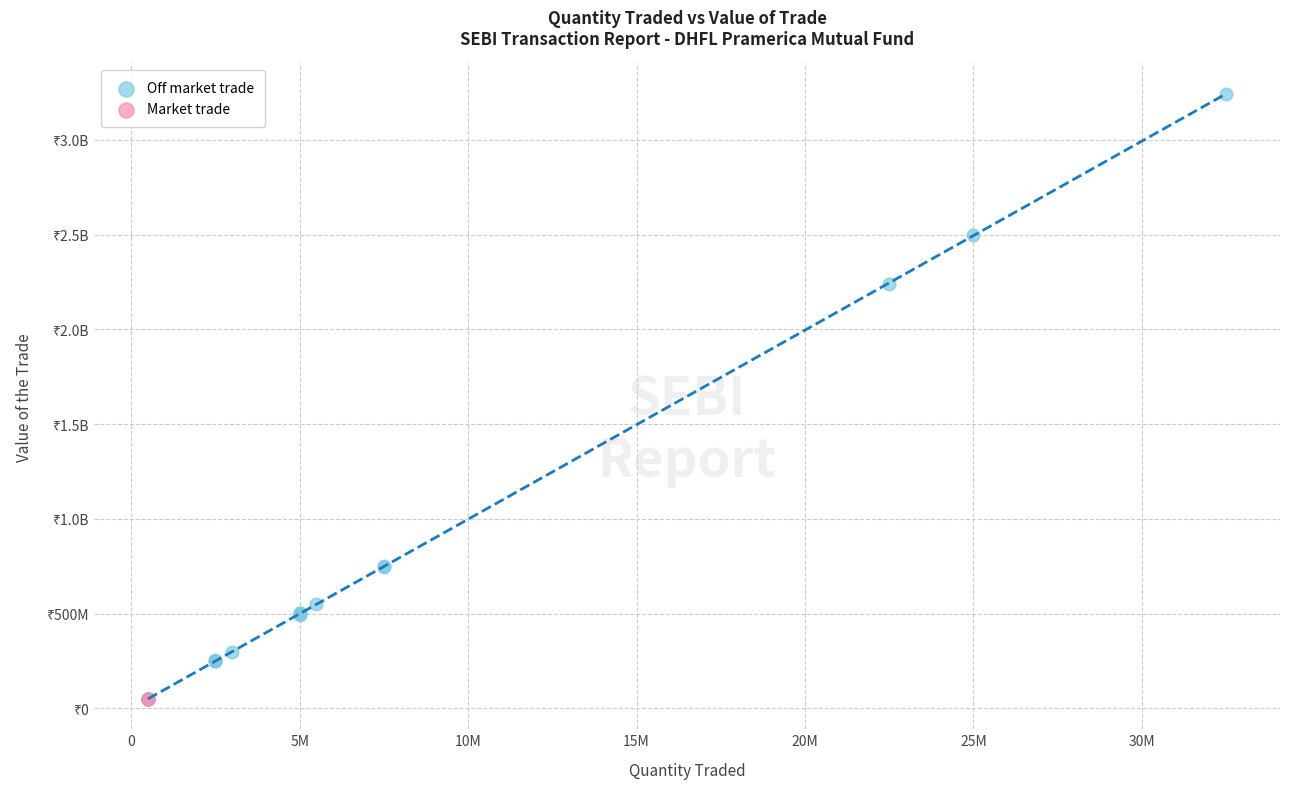

What are all the series names shown in the legend?

Off market trade, Market trade